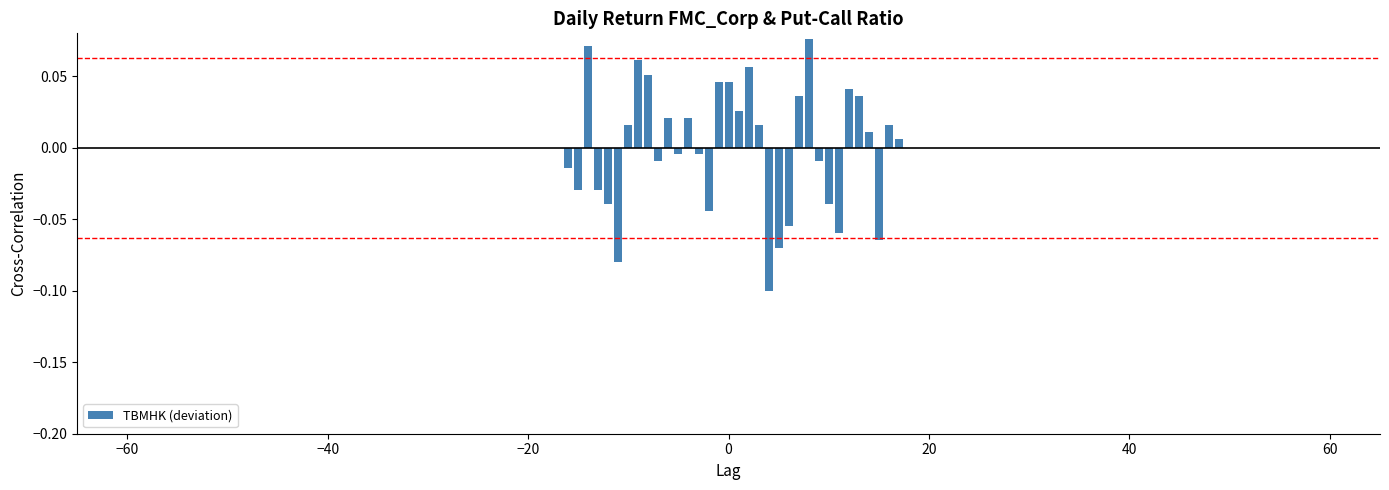

Does the chart contain any negative values?

Yes